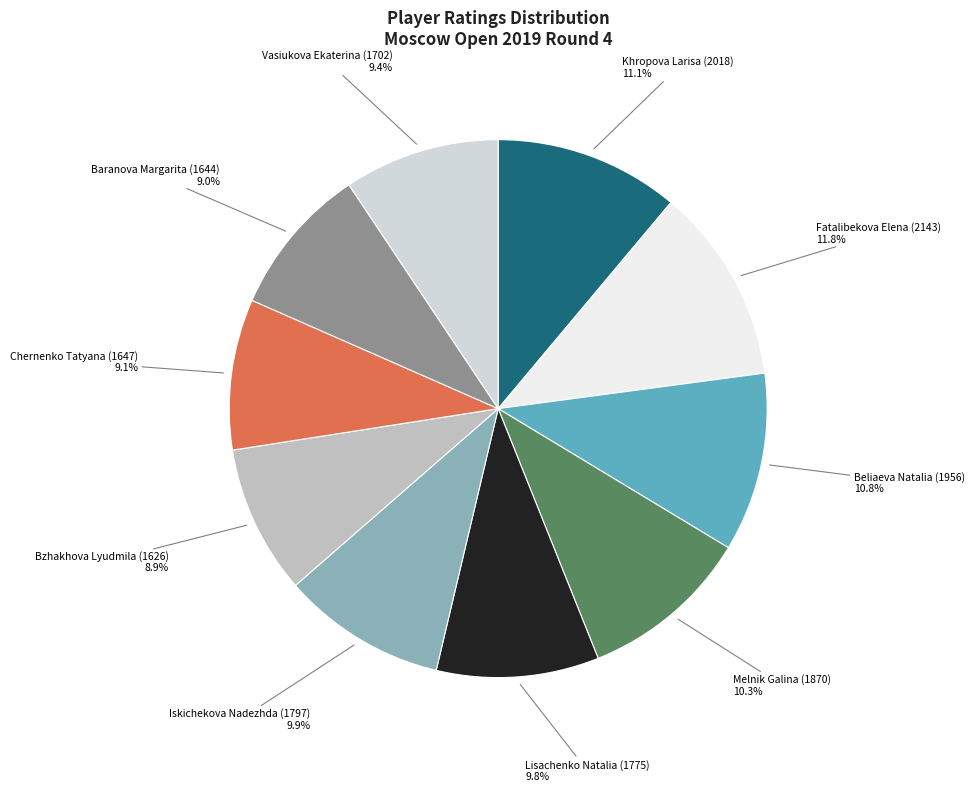

How many slices are in this pie chart?

10